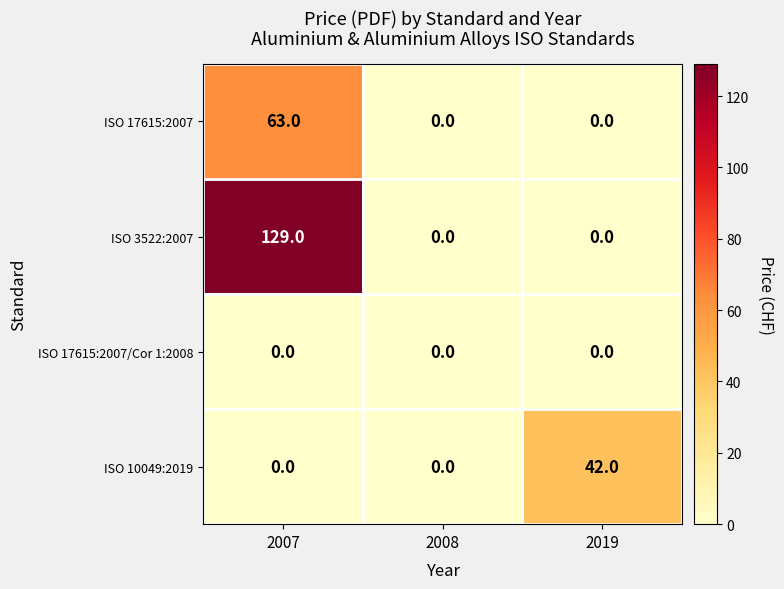

Which label corresponds to the largest value in the chart?

2007